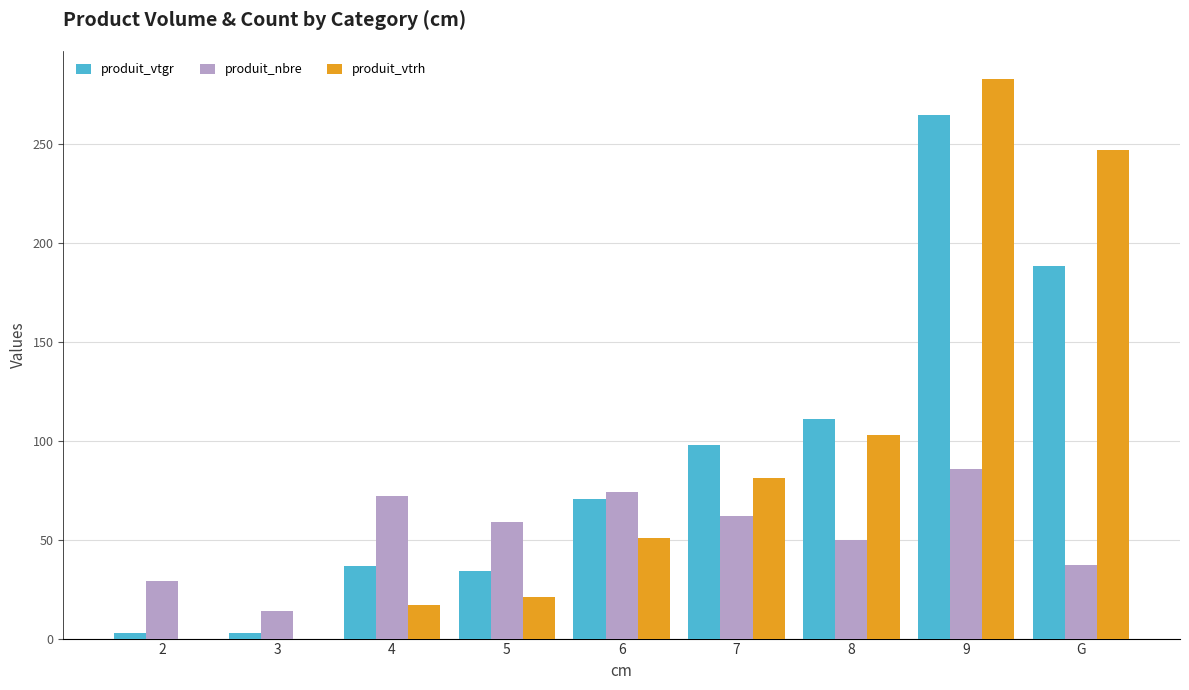

What is the total value across all series at 7?

240.8